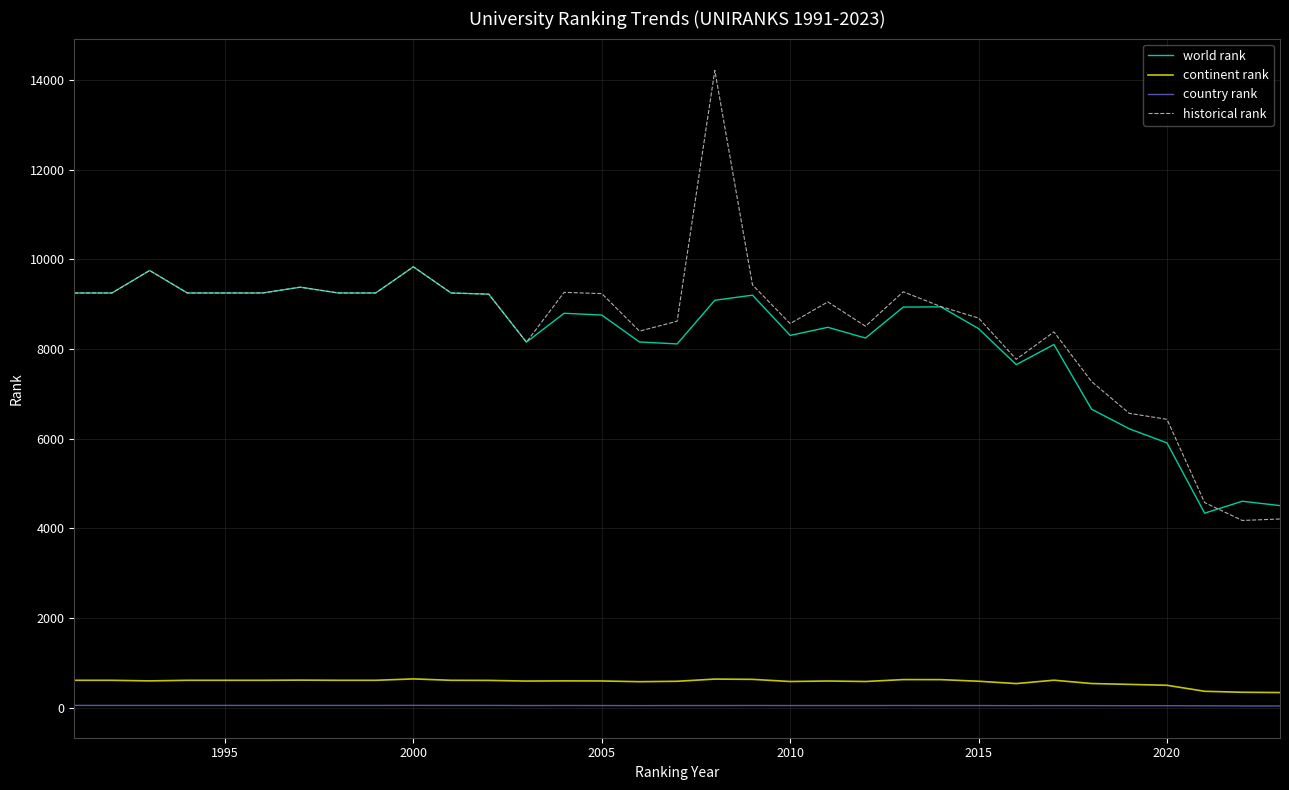

Does the chart have visible grid lines?

Yes